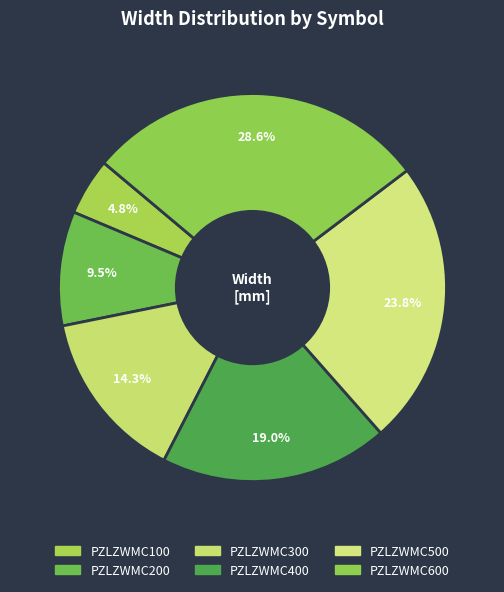

Is it true that PZLZWMC400 is 8% of the pie?

False